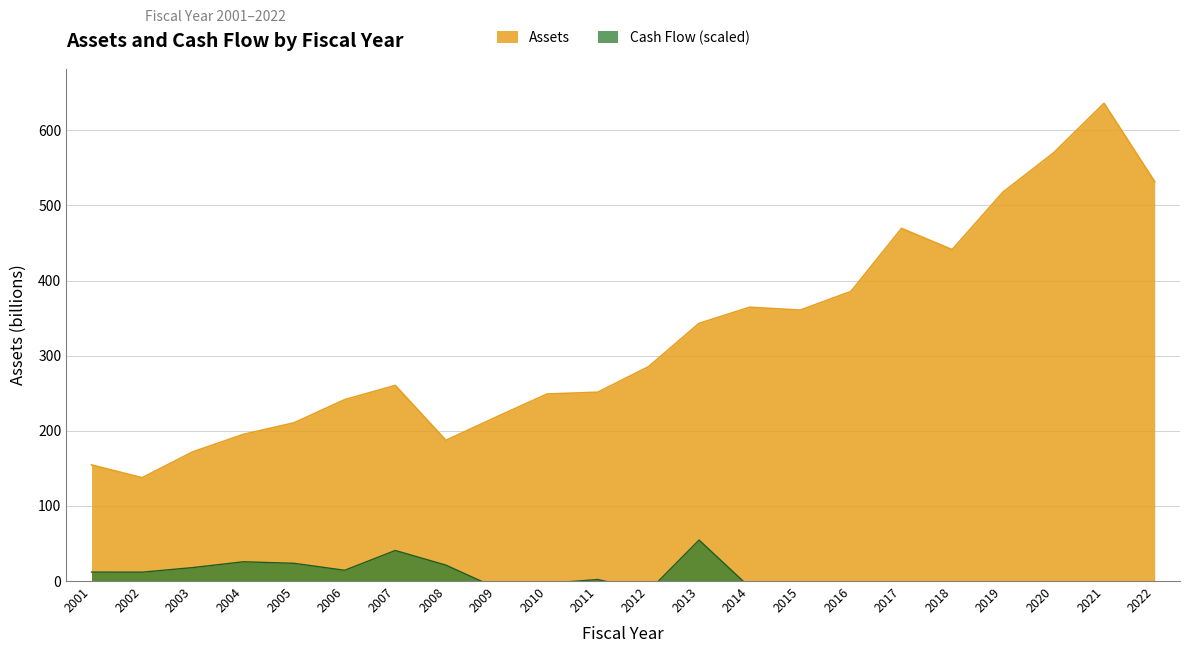

What is the value of the Assets point at the 18th from the left?

441.2